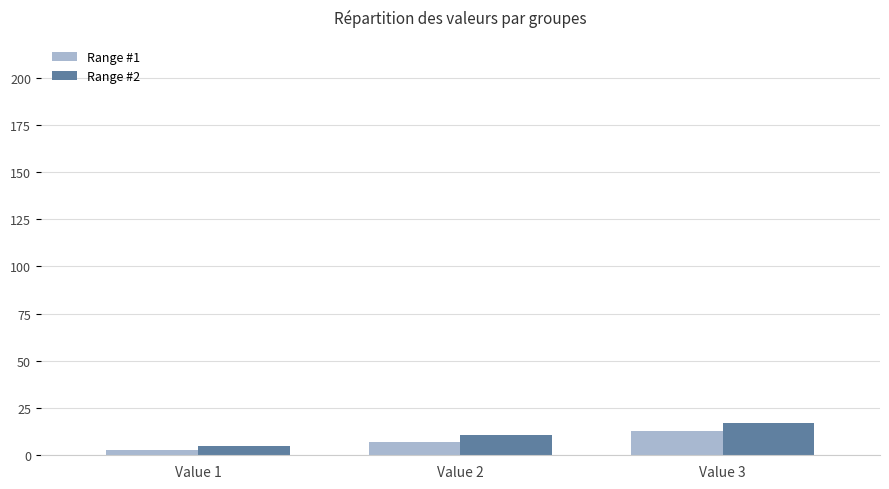

At which category is the sum across all series the highest?

Value 3